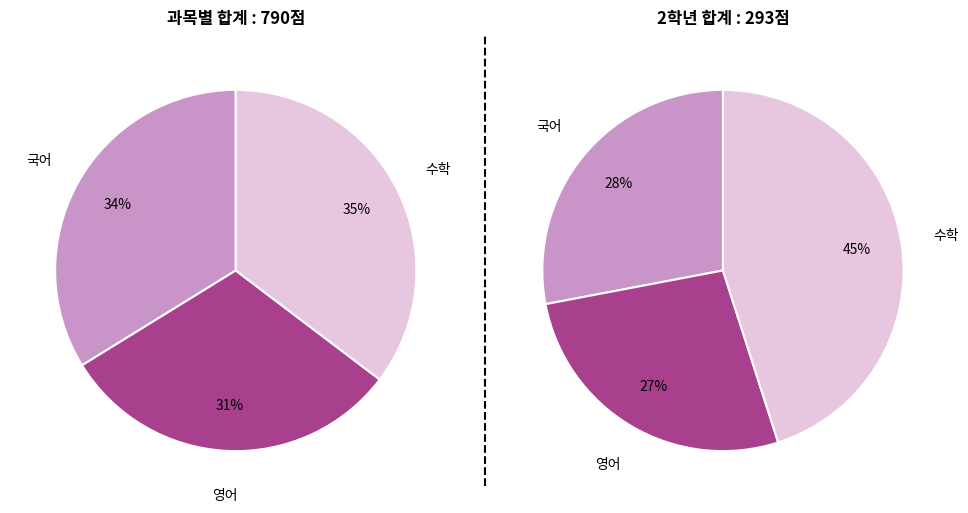

Which has a higher value, 수학 or 영어?

수학